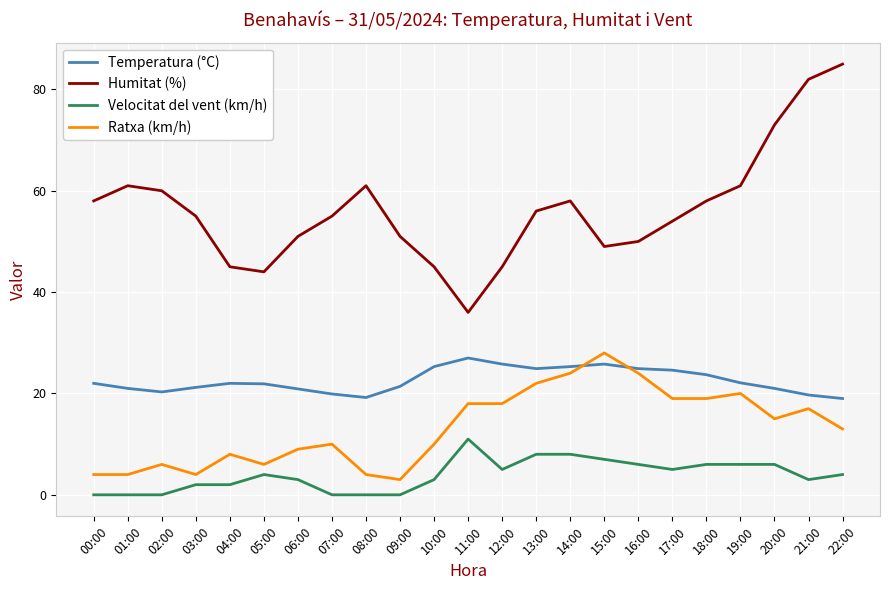

At 08:00, list the series in order from largest to smallest.

Humitat (%), Temperatura (°C), Ratxa (km/h), Velocitat del vent (km/h)